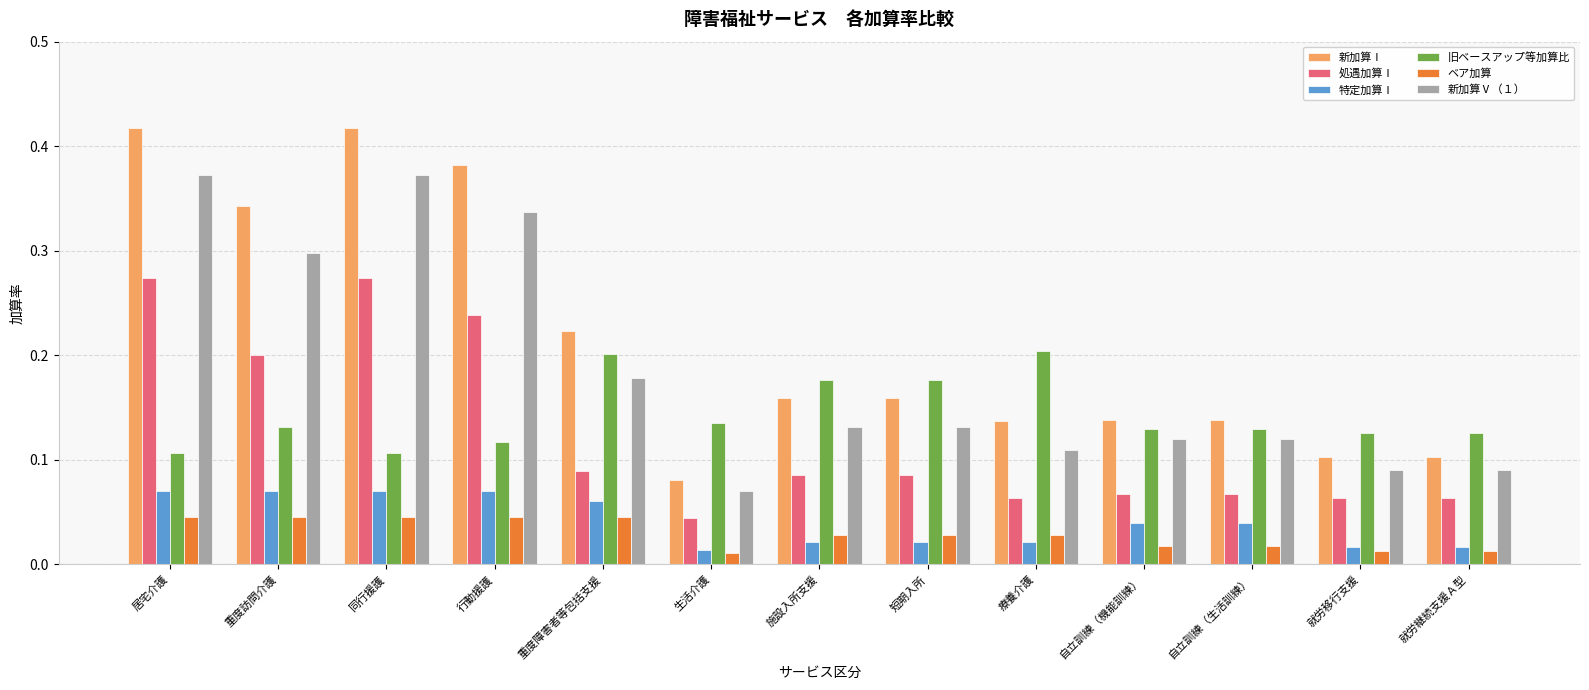

Which series changed the most between 短期入所 and 就労継続支援Ａ型?

新加算Ⅰ